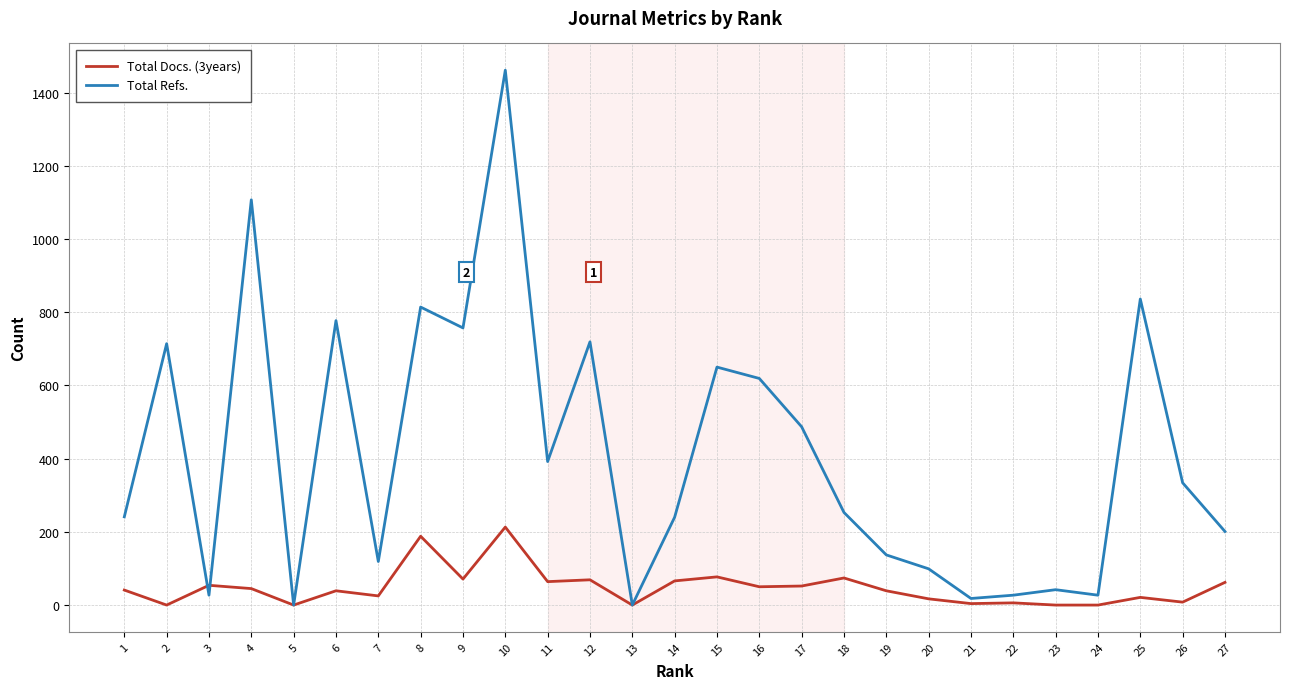

Does the chart display data point markers on the line(s)?

No